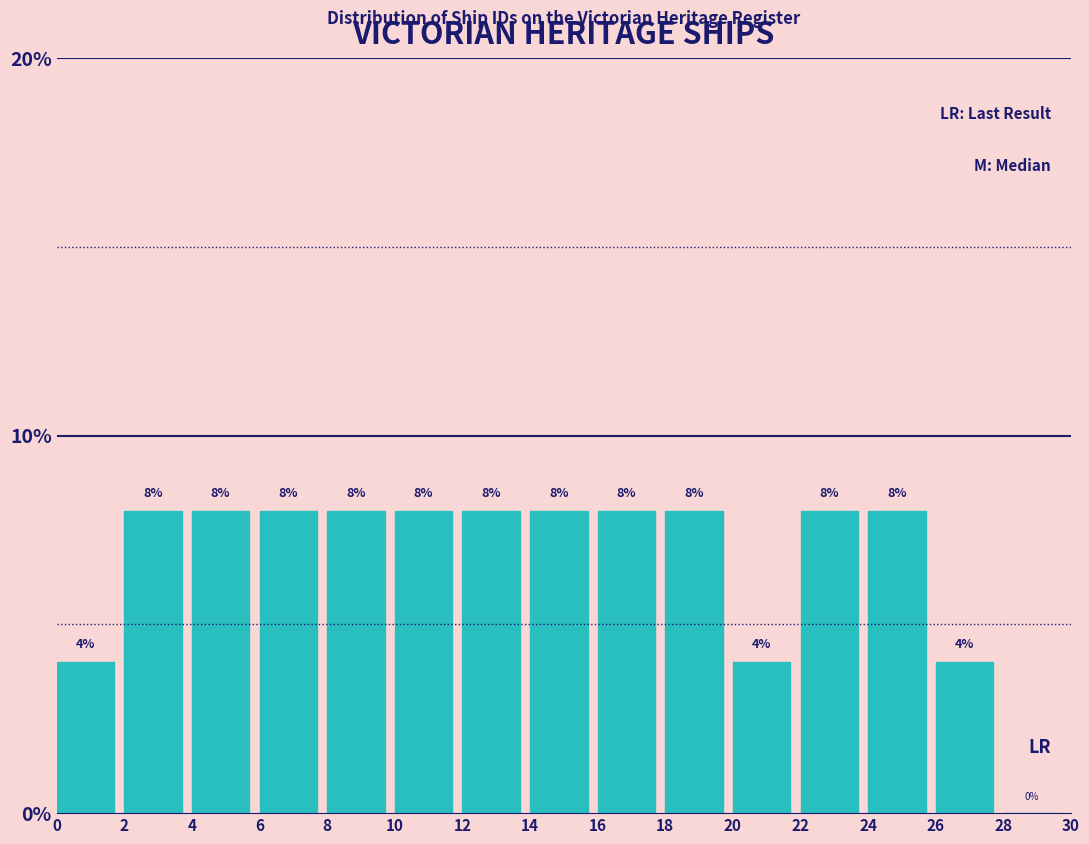

How tall is the bar that spans 24 to 26 on the x-axis?

8